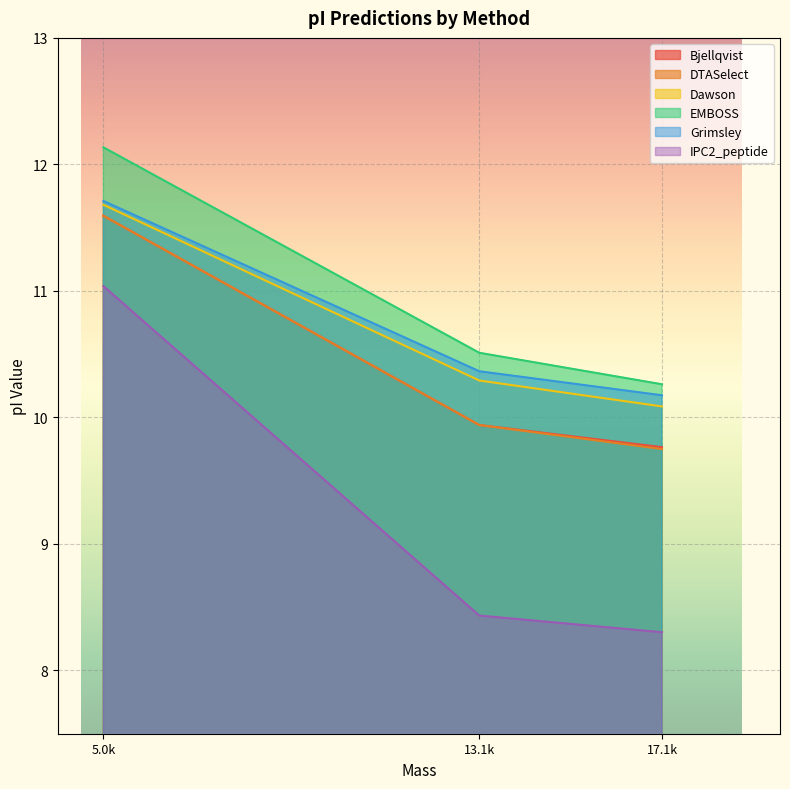

At how many categories does at least one series exceed 9?

3